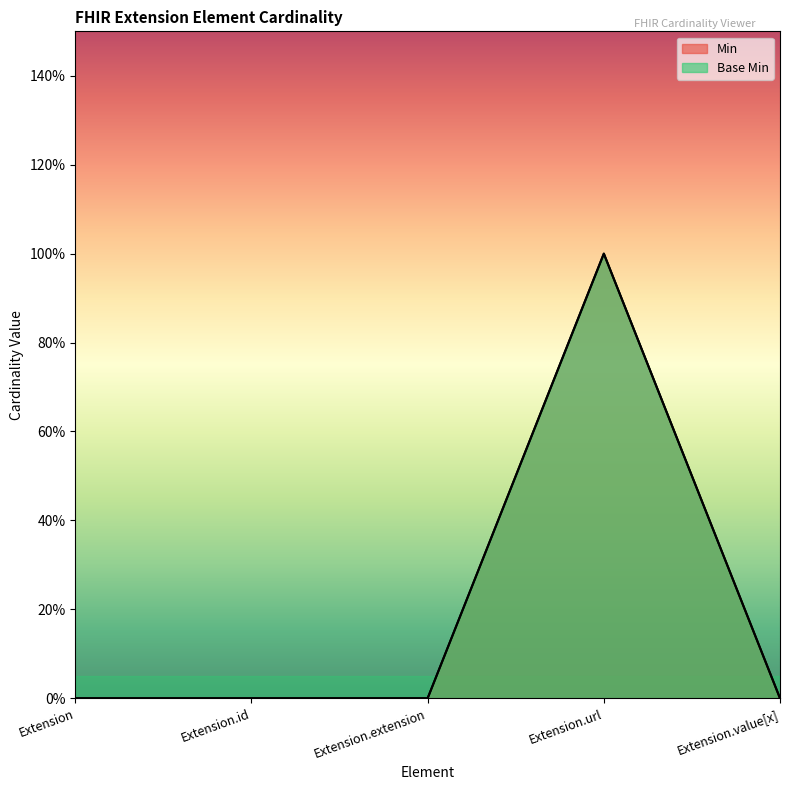

True or false: Min has a value of 1 at Extension.url.

True